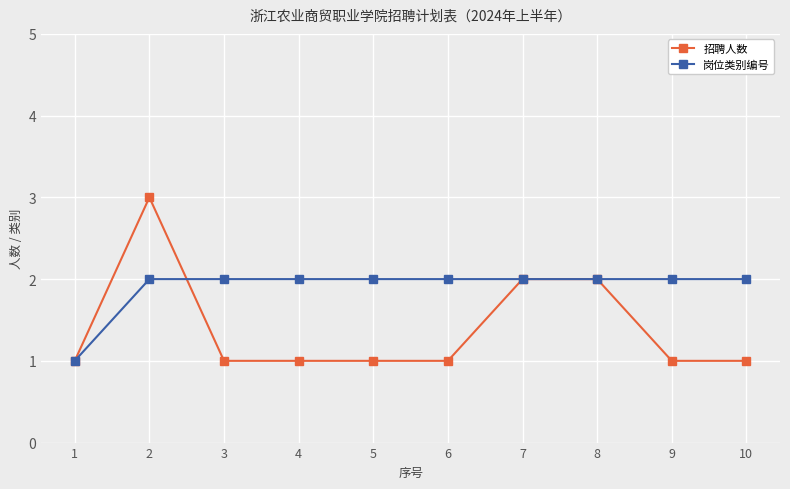

What is the difference between the second highest and minimum values in the 岗位类别编号 series?

1